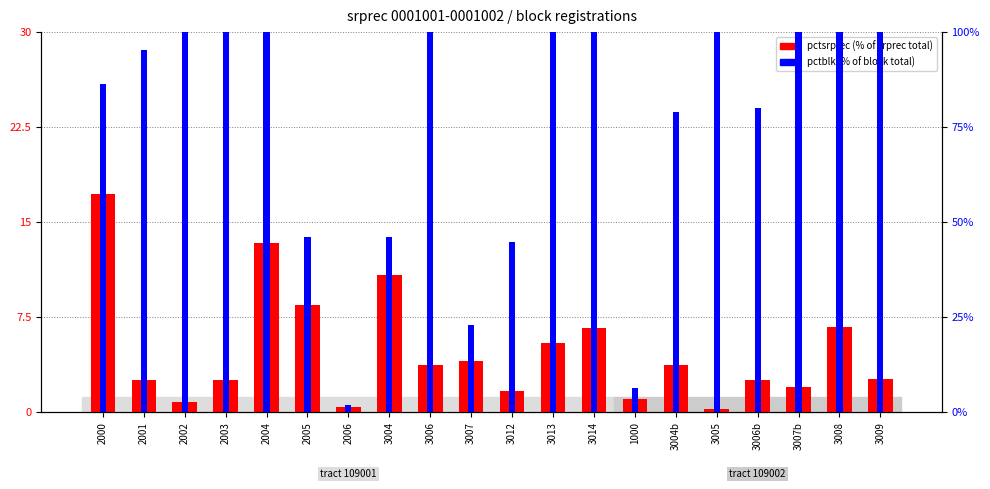

What are all the series names shown in the legend?

pctsrprec, pctblk